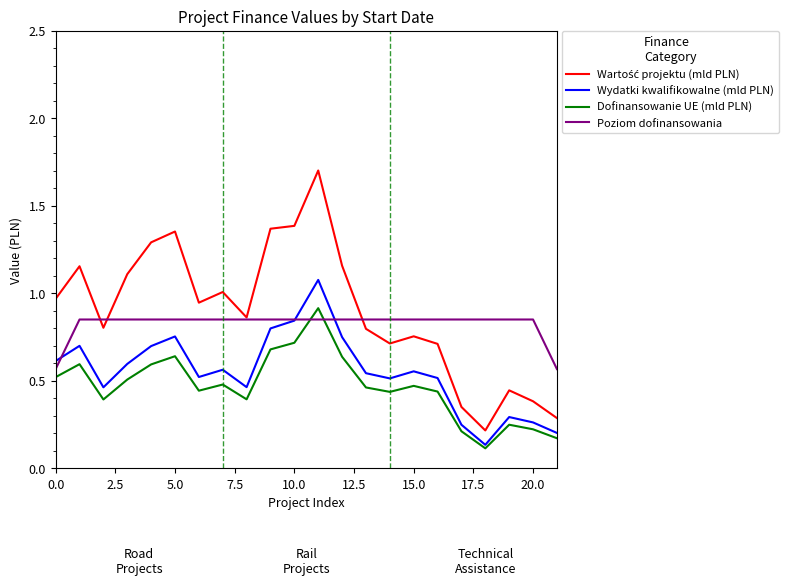

Is this an area chart (filled region under the line)?

No